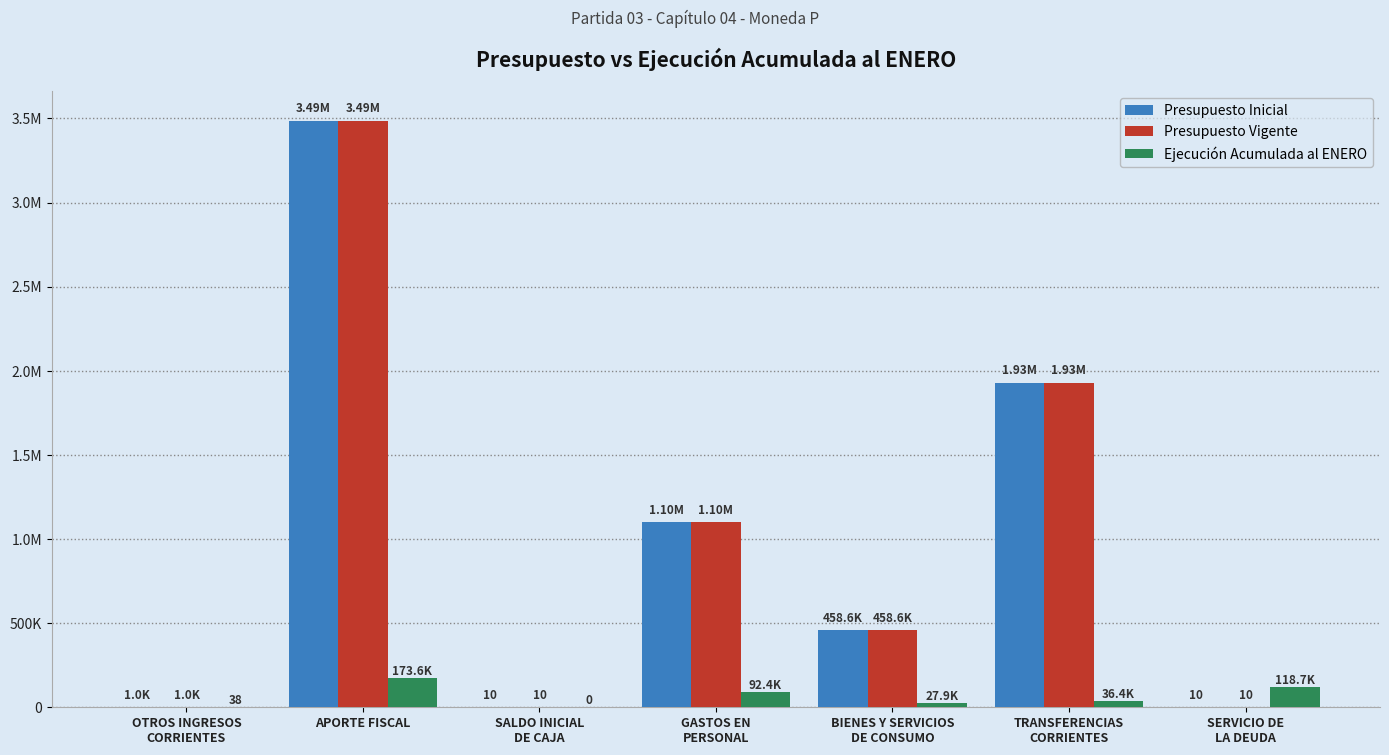

What is the highest value of the Presupuesto Inicial series?

3486480